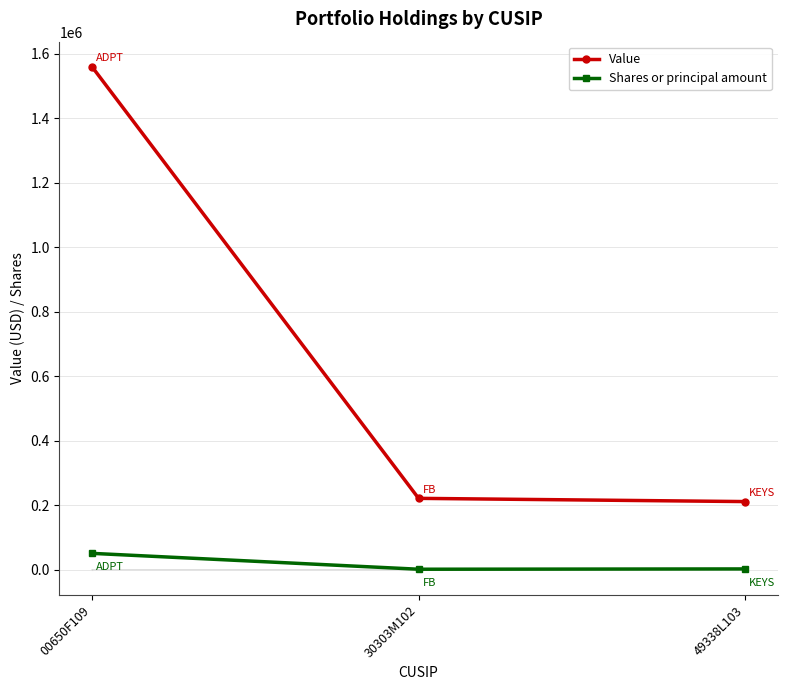

What is the value of the Value point at the 2nd from the left?

221000